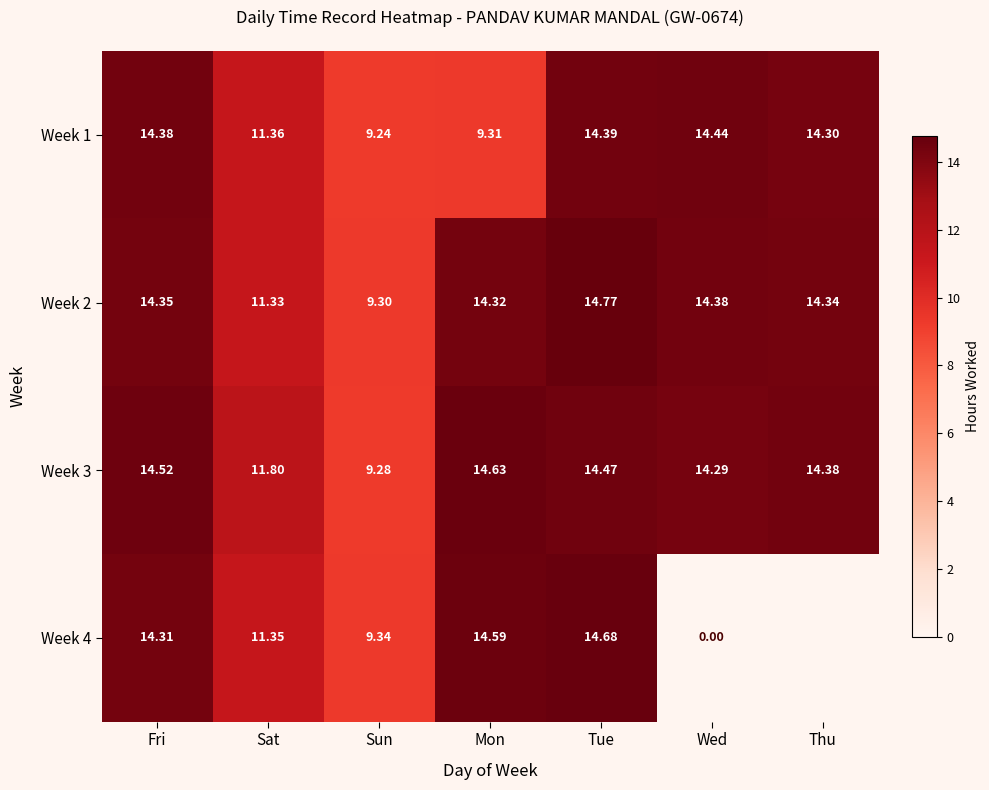

Rank the categories by Week 1 value from highest to lowest.

Wed, Tue, Fri, Thu, Sat, Mon, Sun